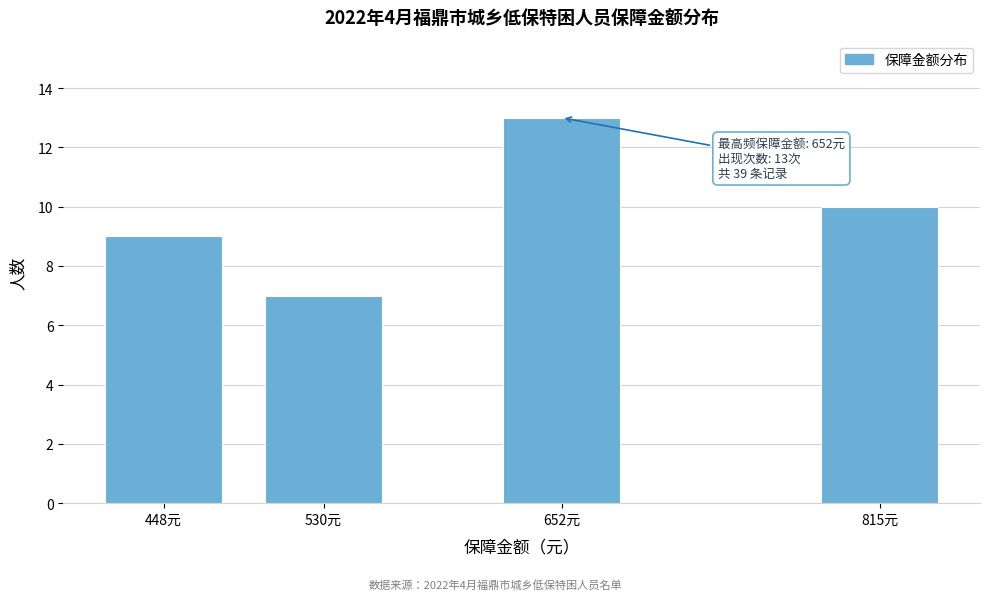

Reading left to right, extract all data points from this chart.

448元=9	530元=7	652元=13	815元=10